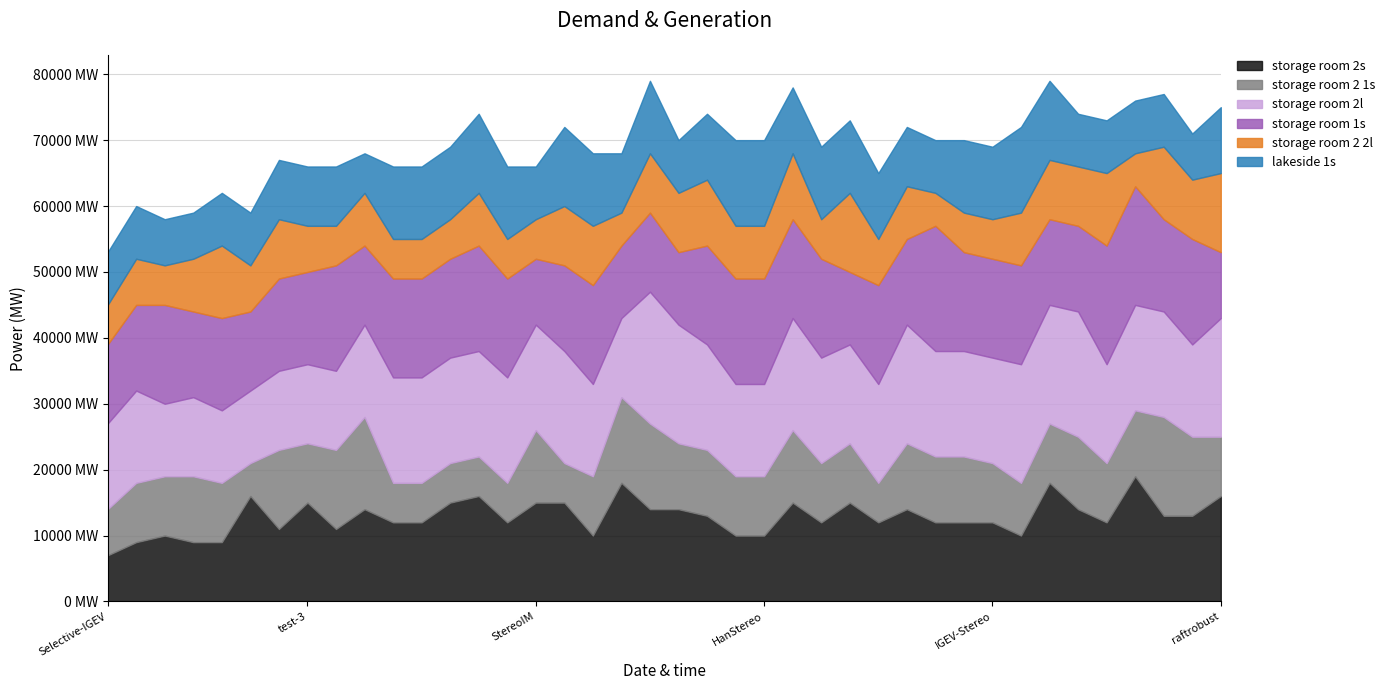

What position from the right is test_1?

32